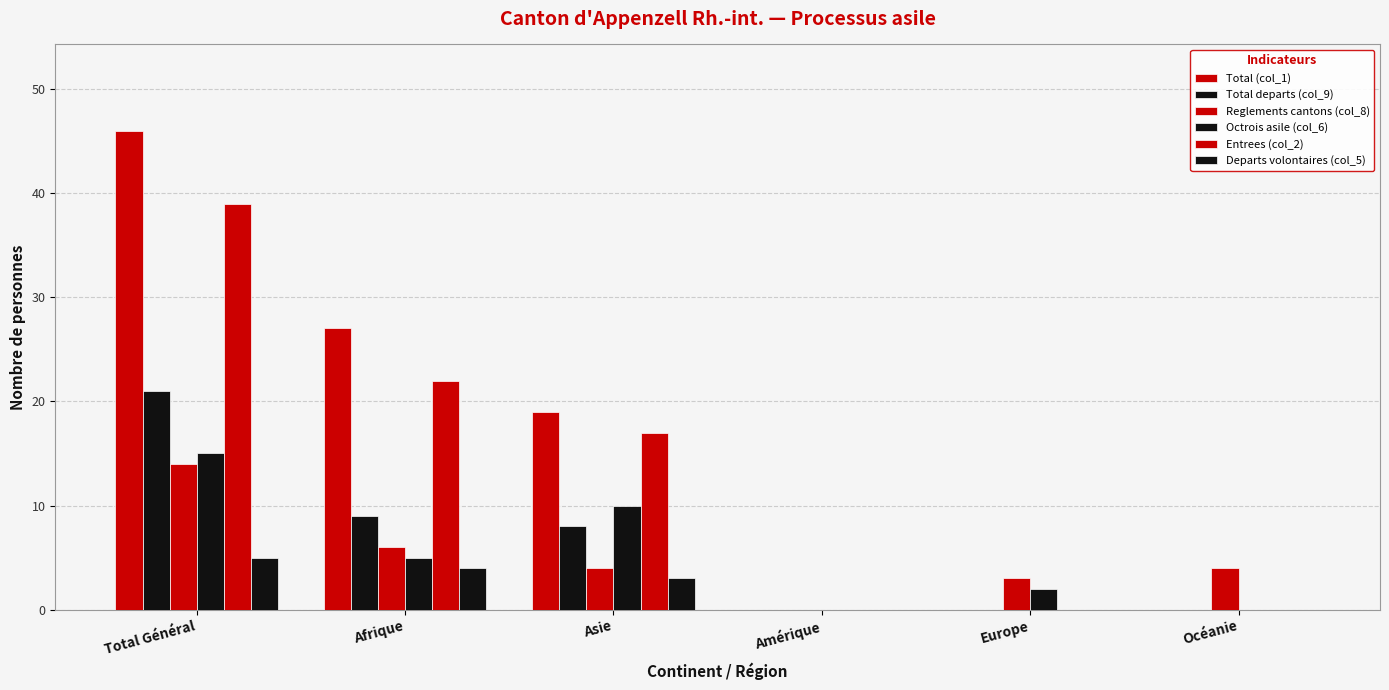

Is it true that Octrois asile (col_6) equals 1 at Europe?

False